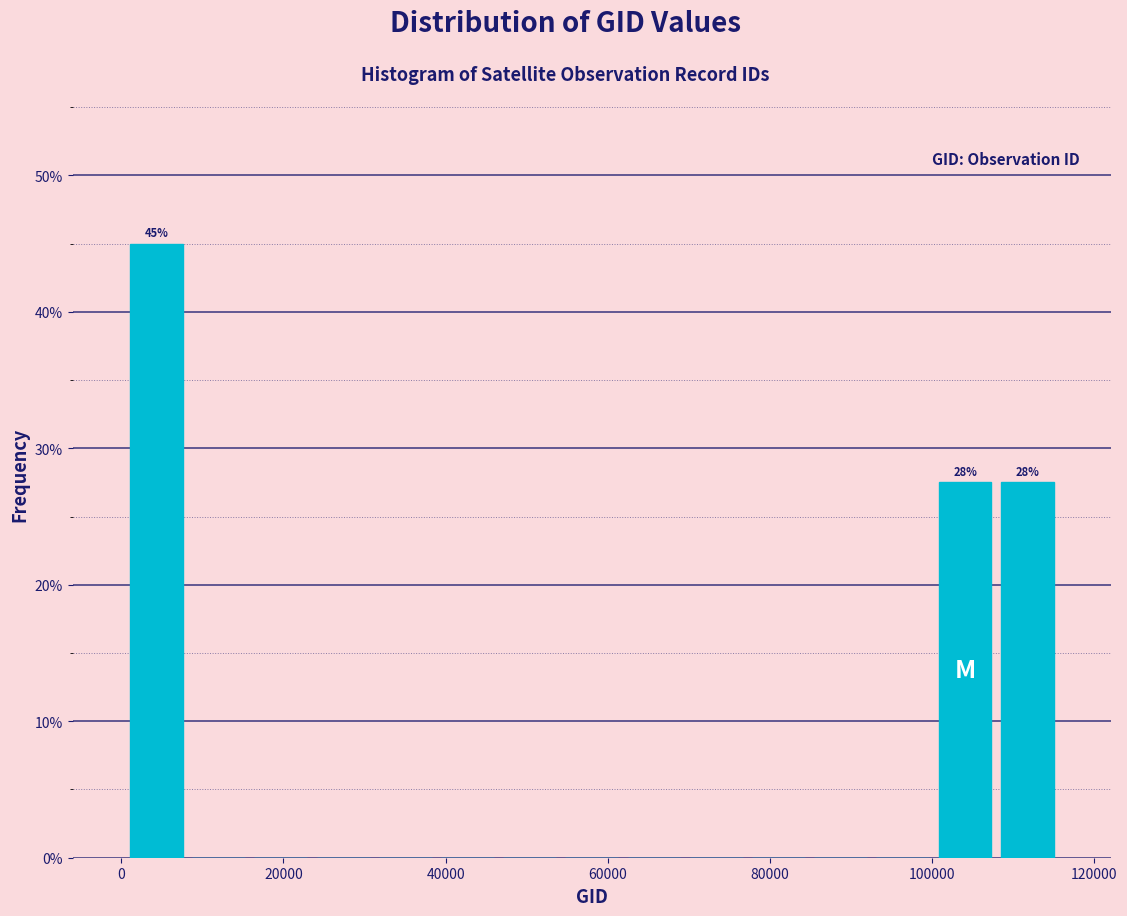

Read against the x-axis, roughly where is the centre of the tallest bar?

4000